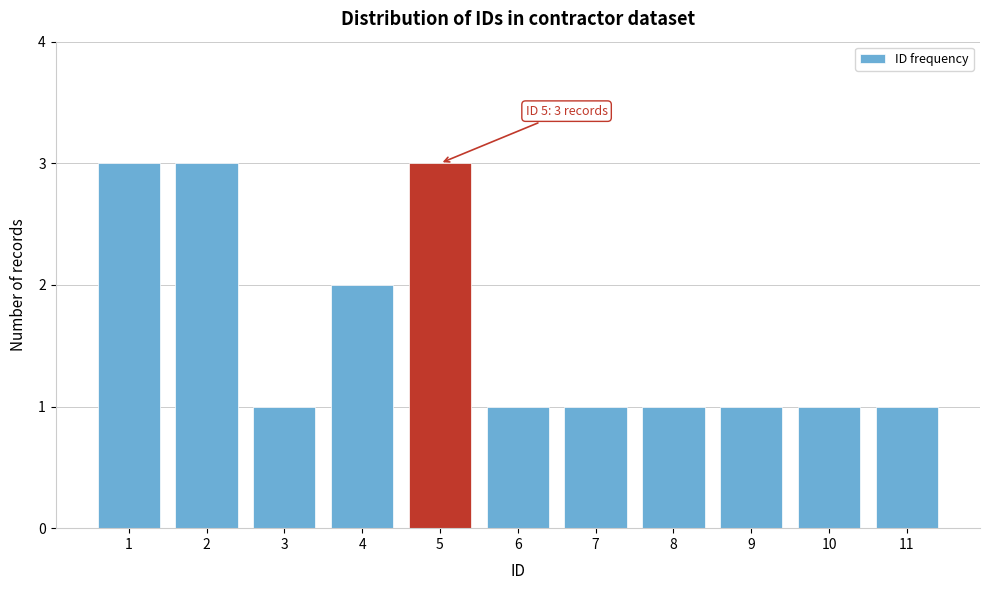

Reading right to left, list all the values displayed in this chart.

11=1	10=1	9=1	8=1	7=1	6=1	5=3	4=2	3=1	2=3	1=3